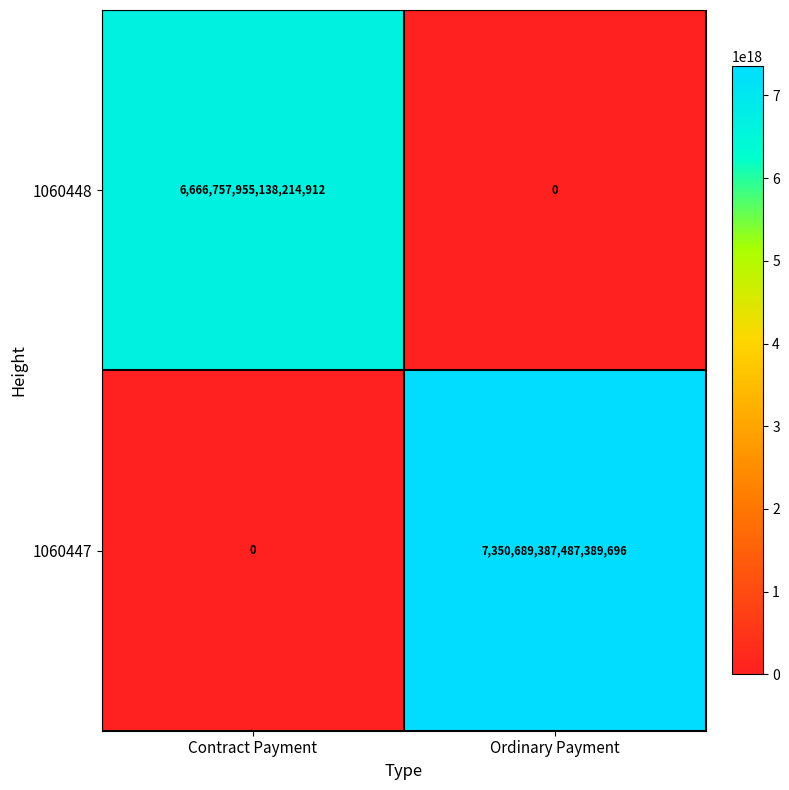

Is it true that 1060447 equals 7350689387487389696 at Ordinary Payment?

True